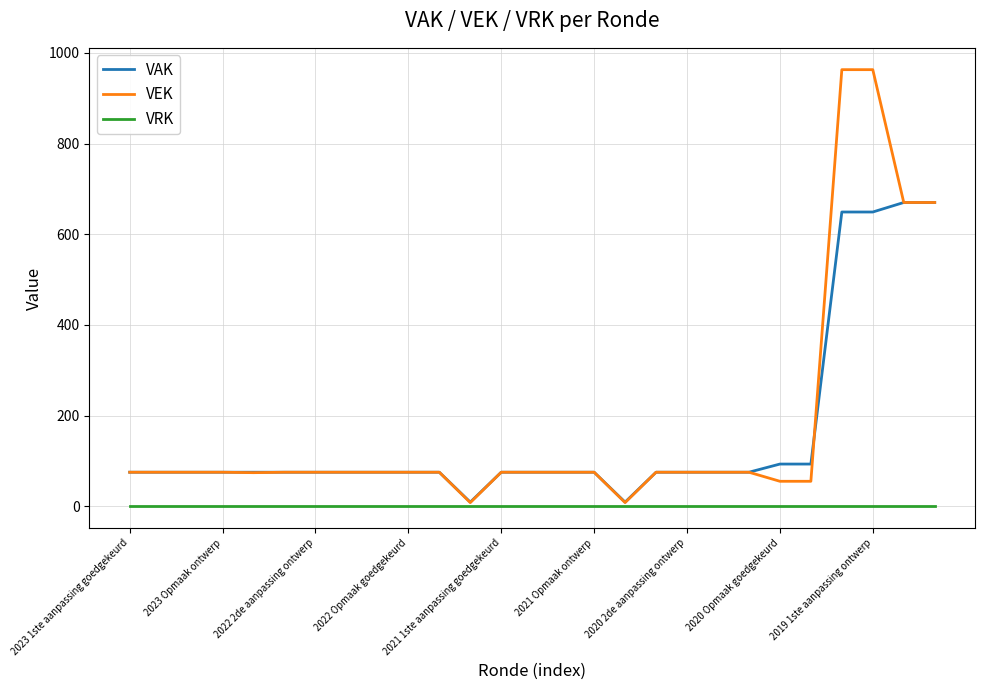

List the series in order of their peak value, highest first.

VEK, VAK, VRK